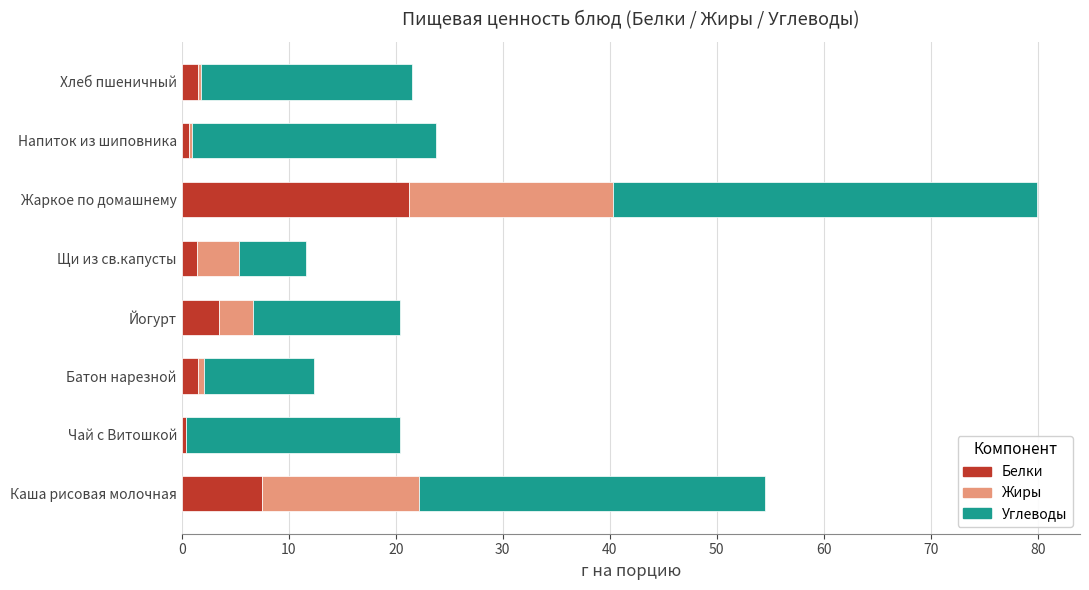

What is the sum of all Белки values?

37.8